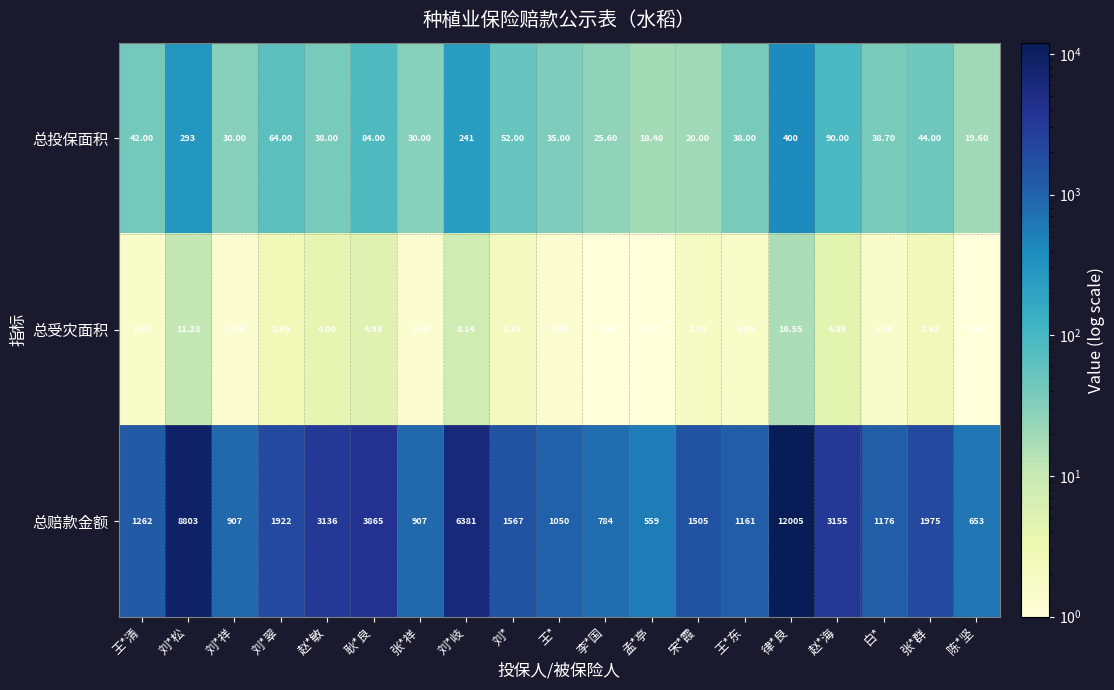

Which category has the highest value in the 总受灾面积 series?

律*良